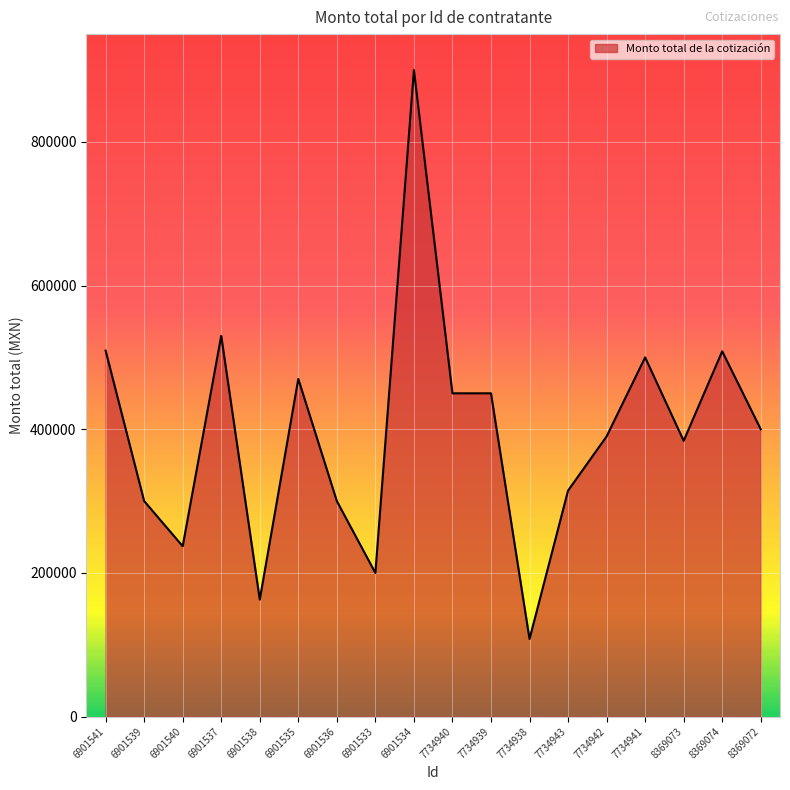

What is the change in value from 6901540 to 8369074?

+271304.7